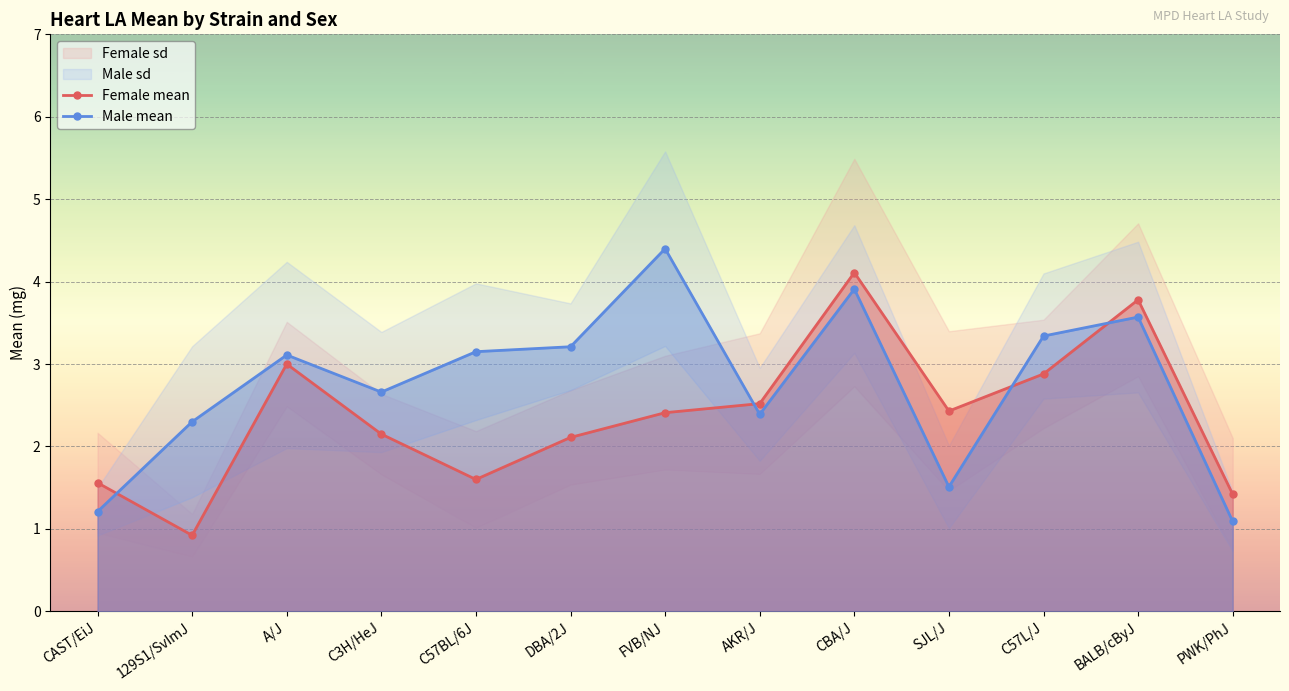

What is the difference between the highest and lowest values at FVB/NJ?

2.0